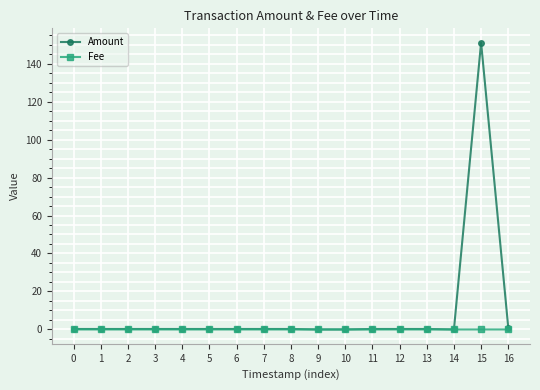

At which category is the sum across all series the highest?

15